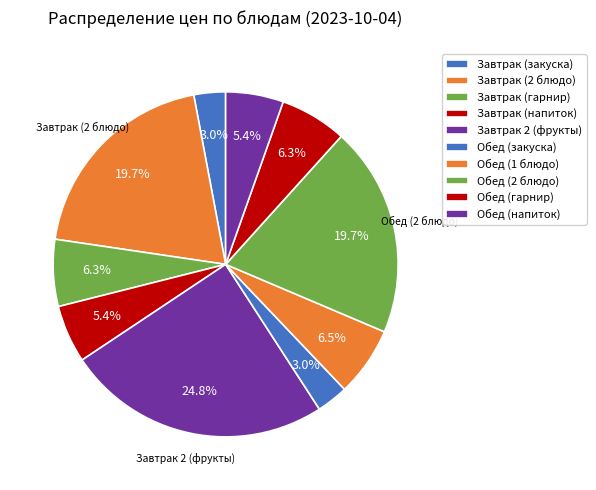

What percentage is the Завтрак (гарнир) slice, to the nearest percent?

6%